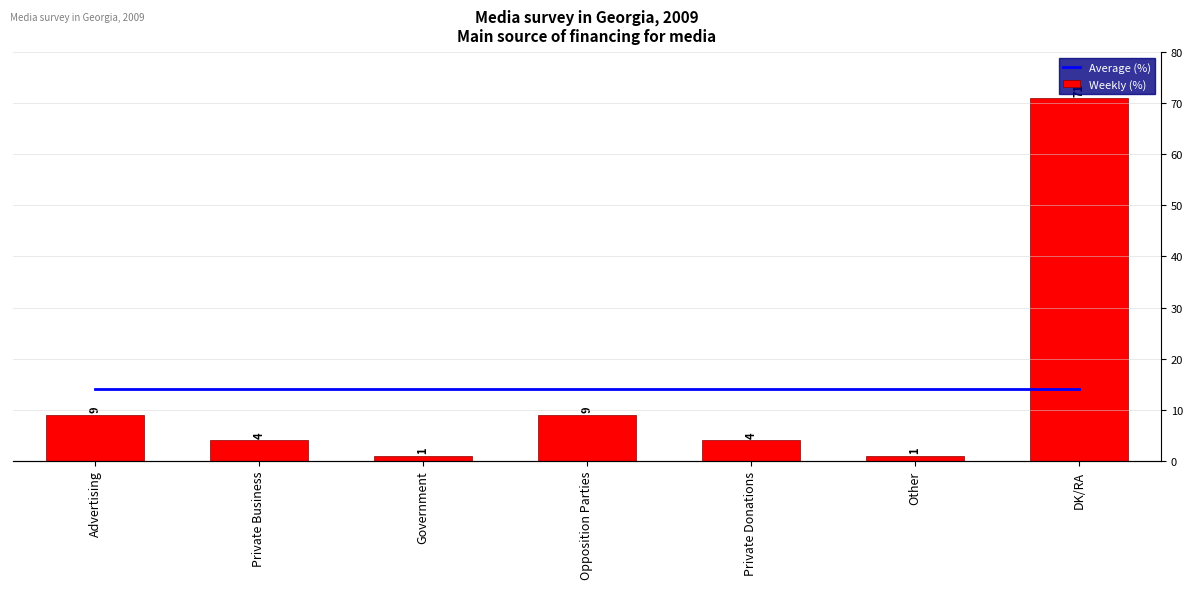

Which series has the largest range (max minus min)?

Weekly (%)